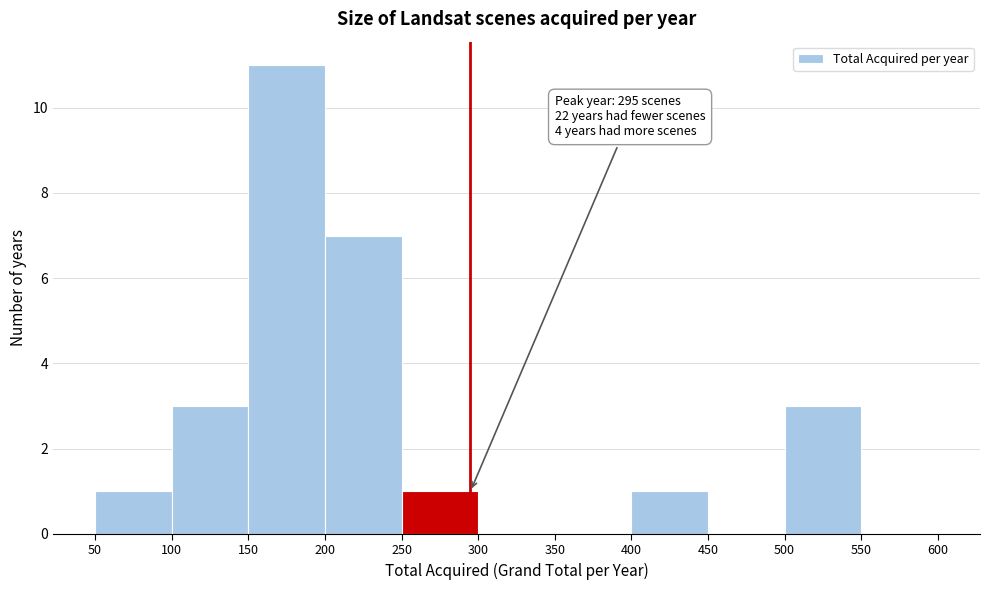

Over which range of the x-axis is the bar tallest?

150 to 200